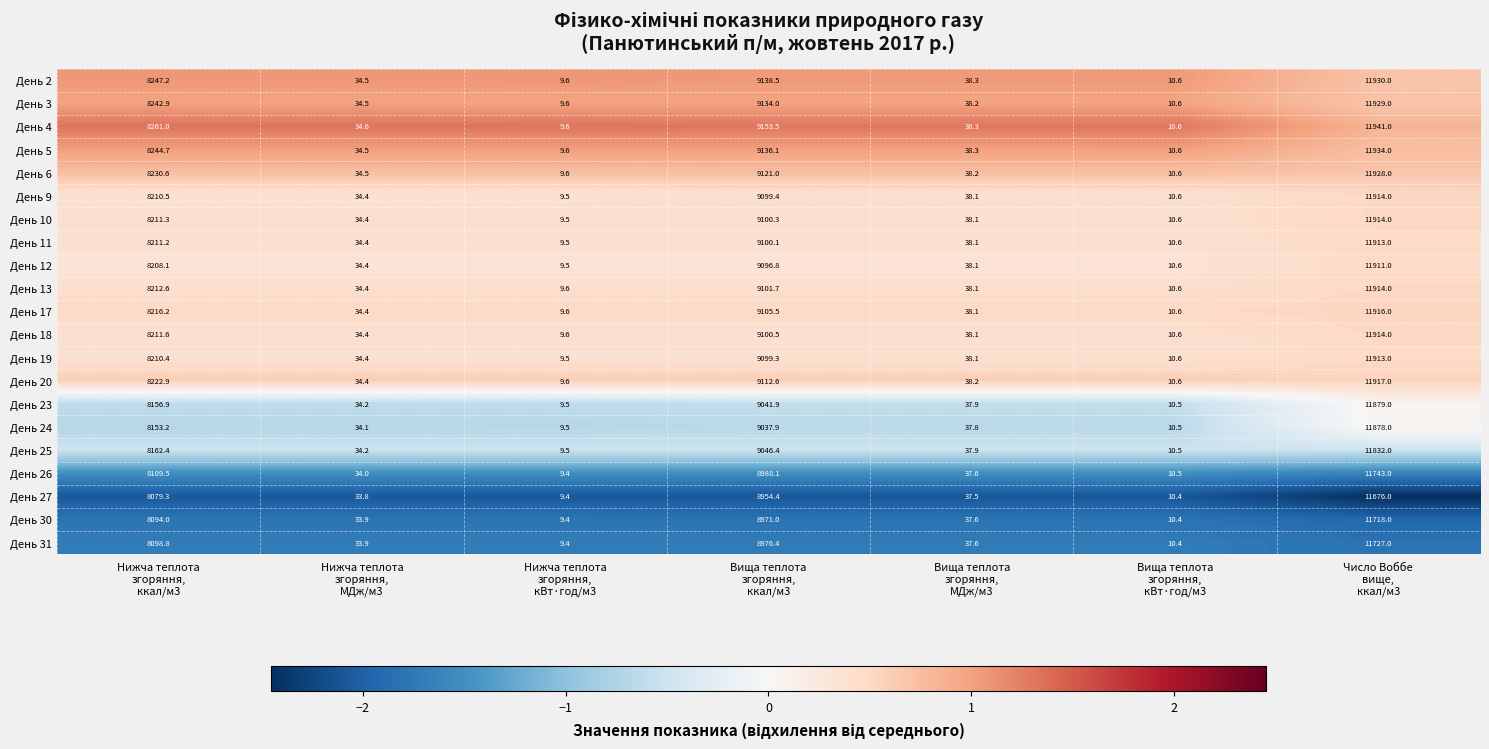

What is the spread (max minus min) of values at Вища теплота
згоряння,
МДж/м3?

0.8